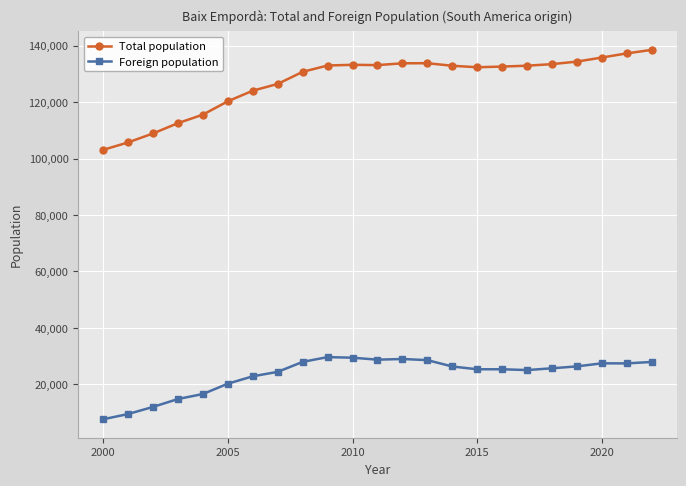

Which series has the widest spread of values?

Total population